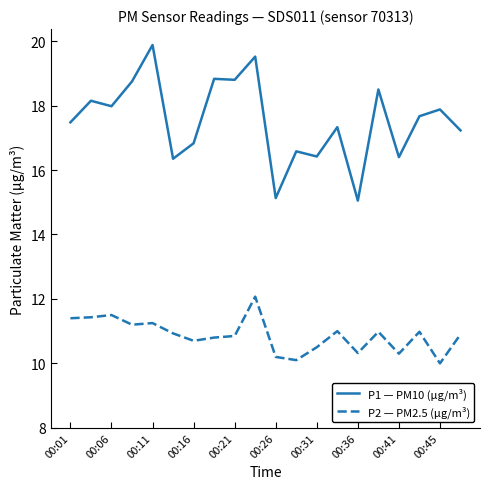

In P1 — PM10 (μg/m³), how many points are lower than both neighbors (excluding endpoints)?

7